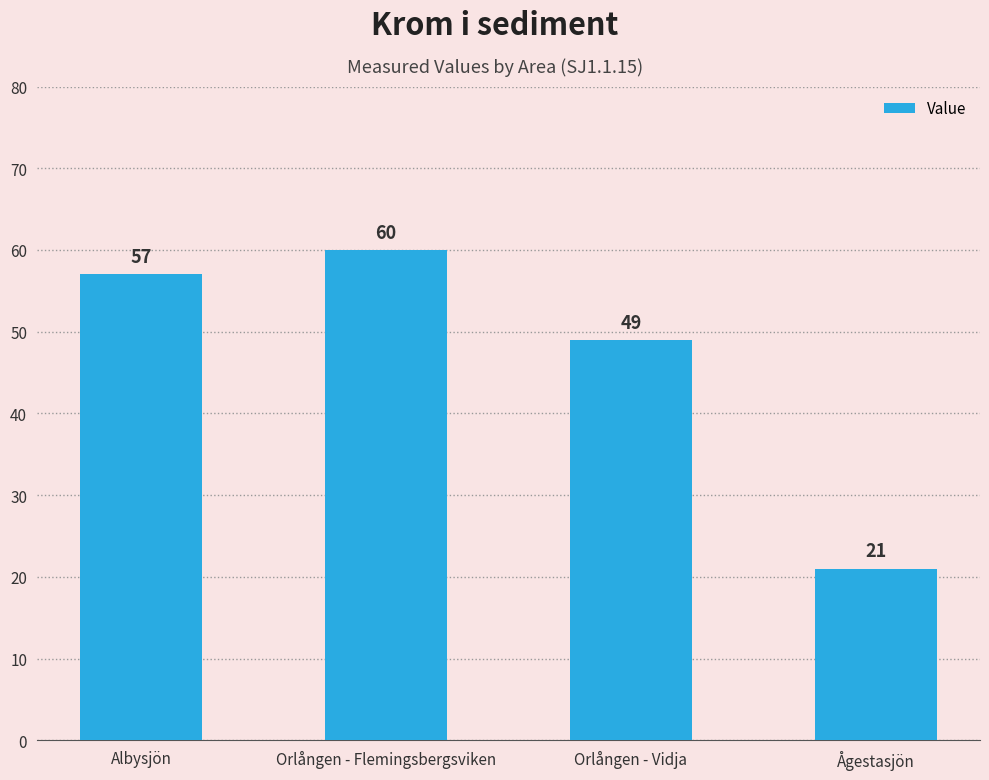

What is the label of the 1st bar from the left?

Albysjön